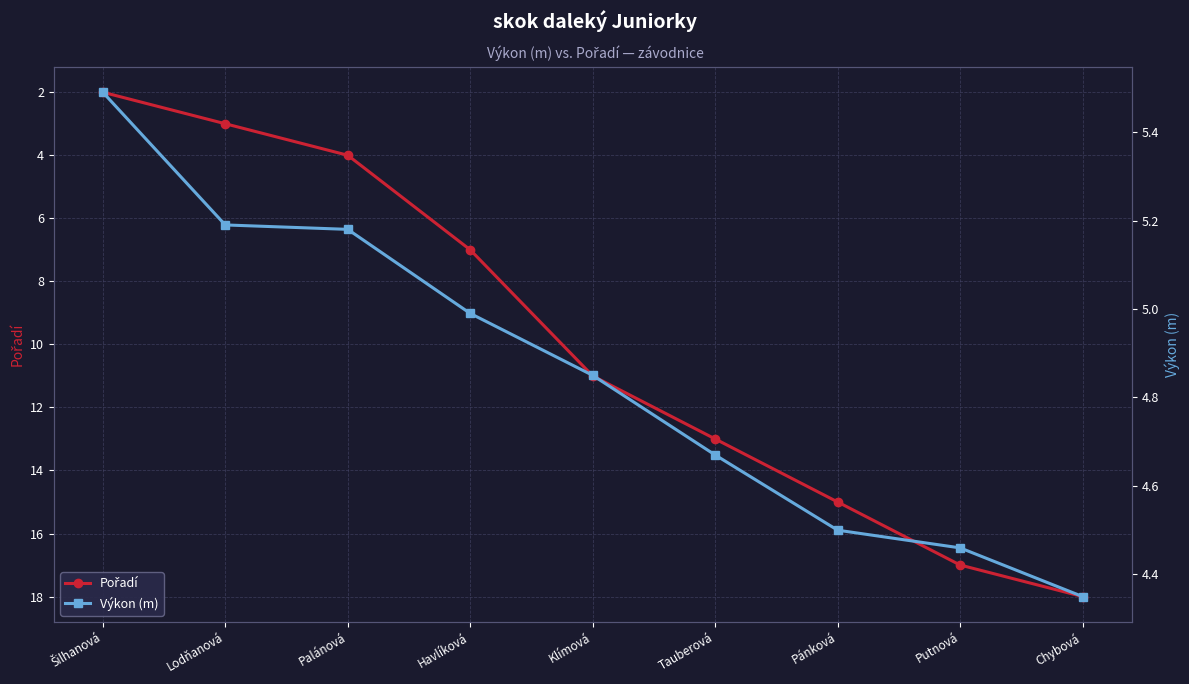

What is the spread (max minus min) of values at Klímová?

6.2